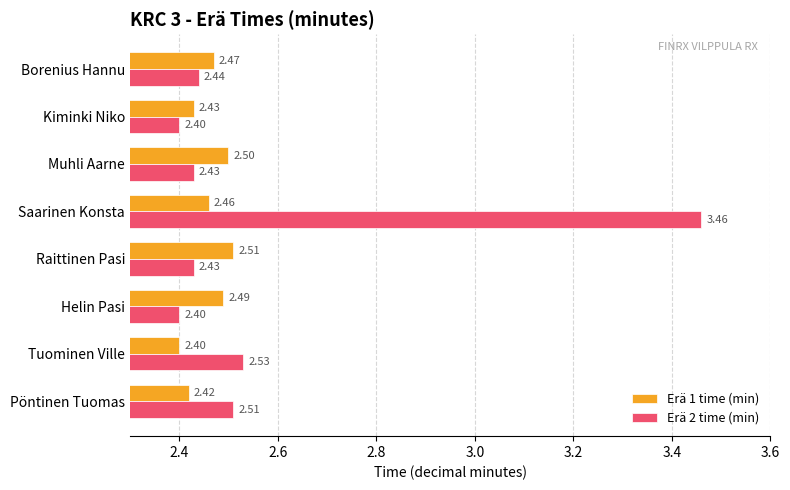

List the labels in order of Erä 1 time (min) value, smallest first.

Tuominen Ville, Pöntinen Tuomas, Kiminki Niko, Saarinen Konsta, Borenius Hannu, Helin Pasi, Muhli Aarne, Raittinen Pasi